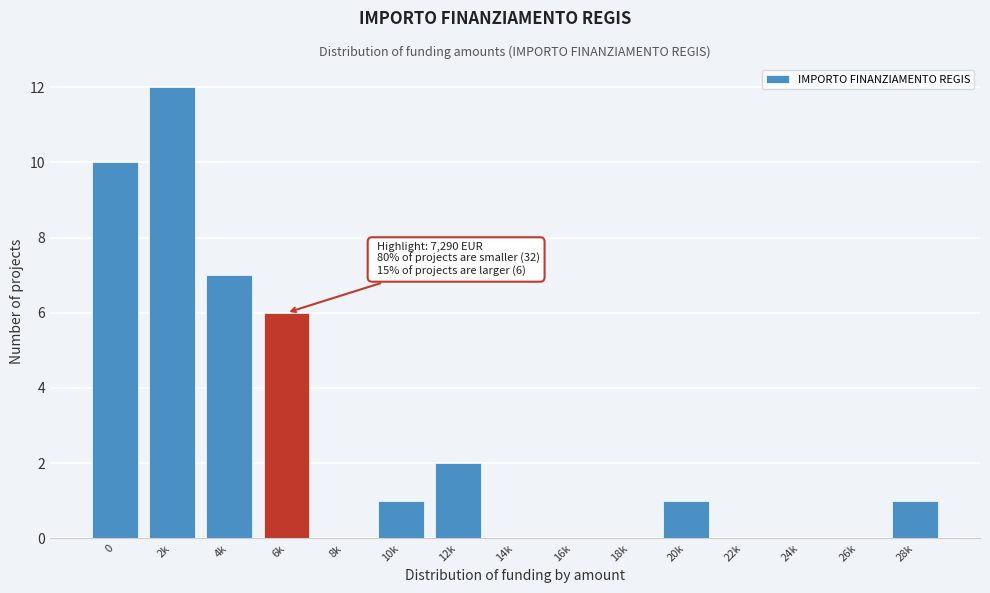

Reading right to left, extract all data points from this chart.

28k=1	26k=0	24k=0	22k=0	20k=1	18k=0	16k=0	14k=0	12k=2	10k=1	8k=0	6k=6	4k=7	2k=12	0=10